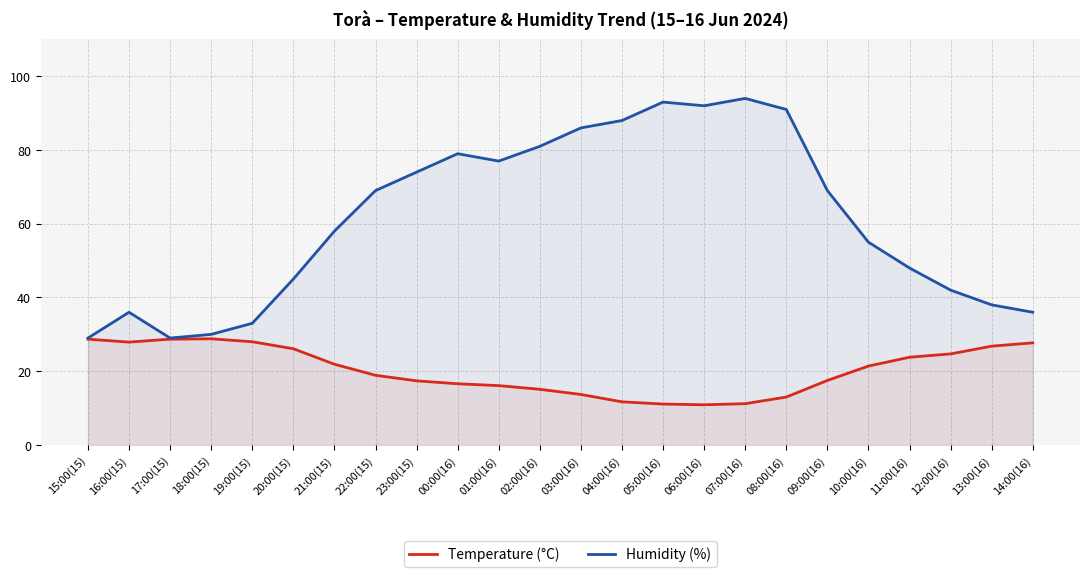

Which series has the largest range (max minus min)?

Humidity (%)